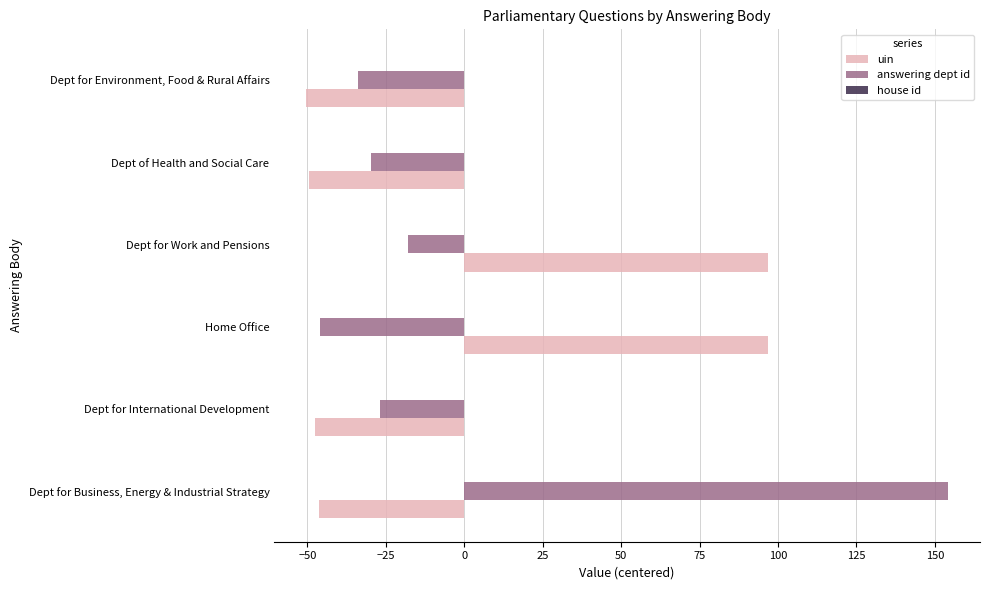

Is the value of answering dept id at Dept of Health and Social Care greater than the value of uin at Dept for Work and Pensions?

No